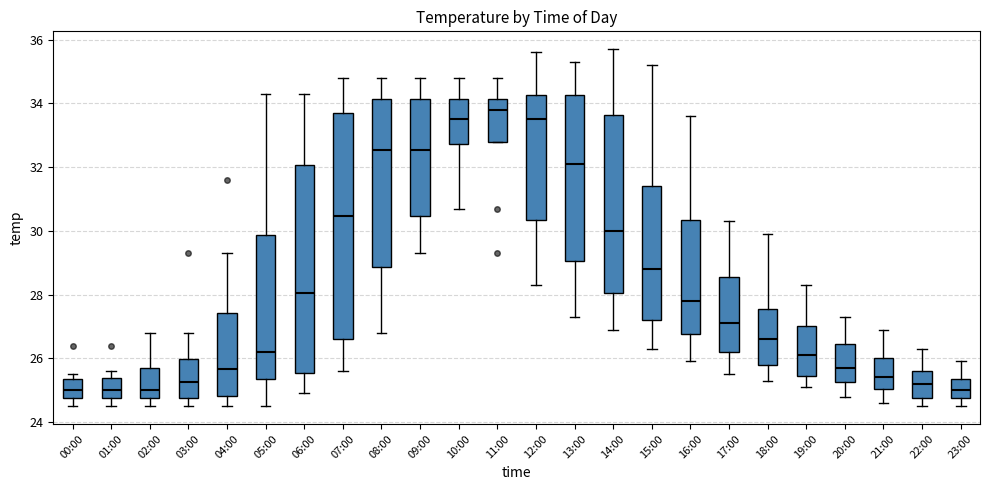

Which box has the highest median line?

11:00